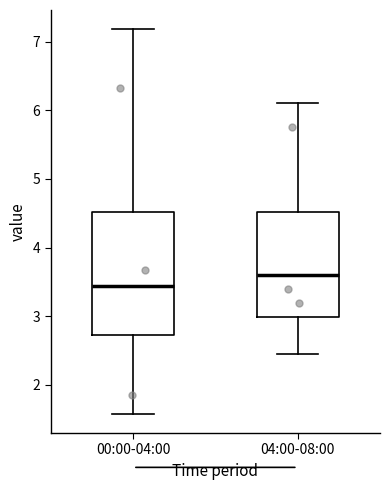

Which box has the lowest median line?

00:00-04:00